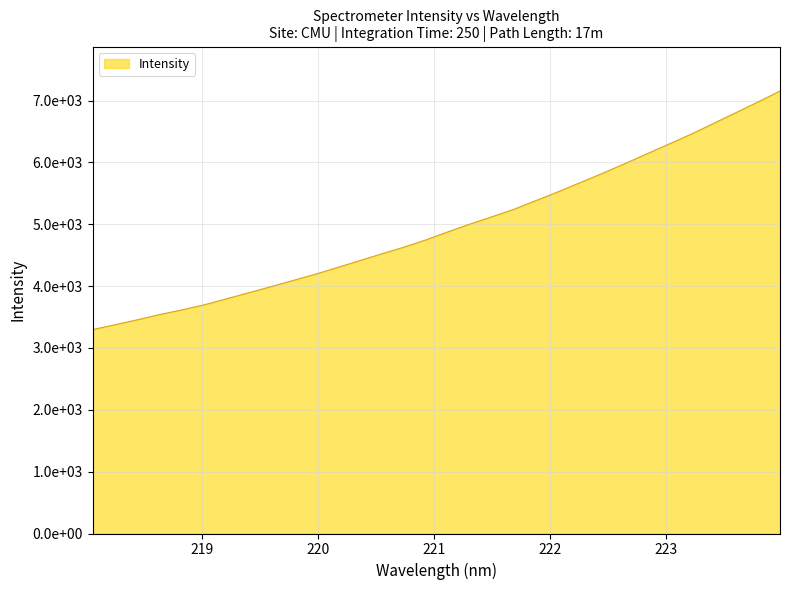

Does the chart display data point markers on the line(s)?

No